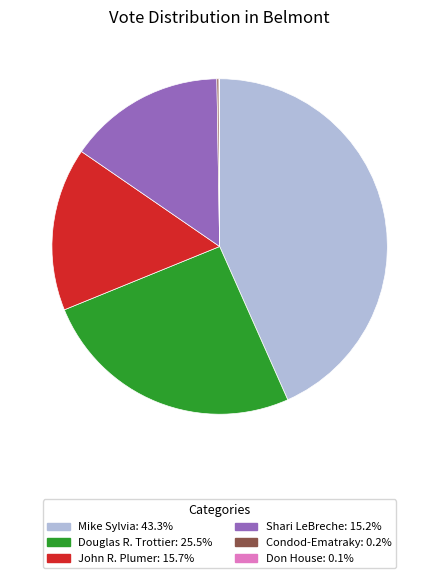

Is there any slice that represents more than half of the pie?

No